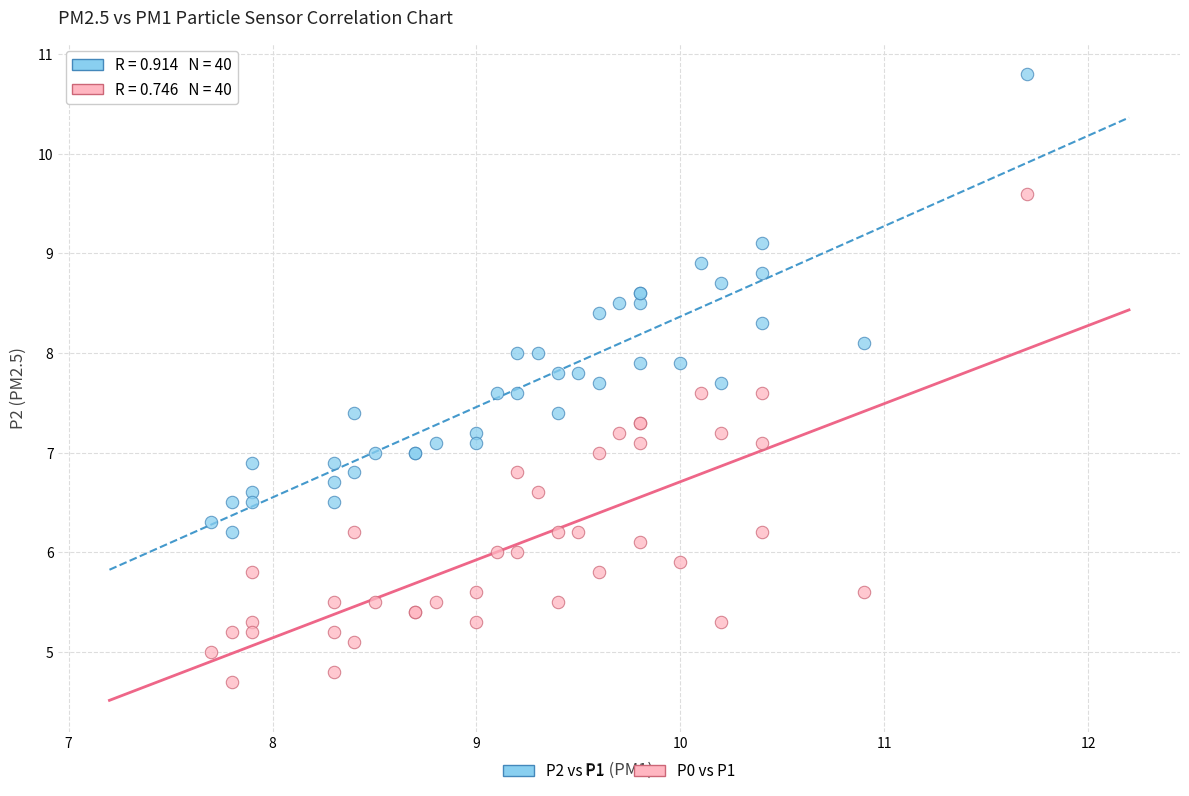

Which series has the largest Y range (max minus min)?

P0 vs P1